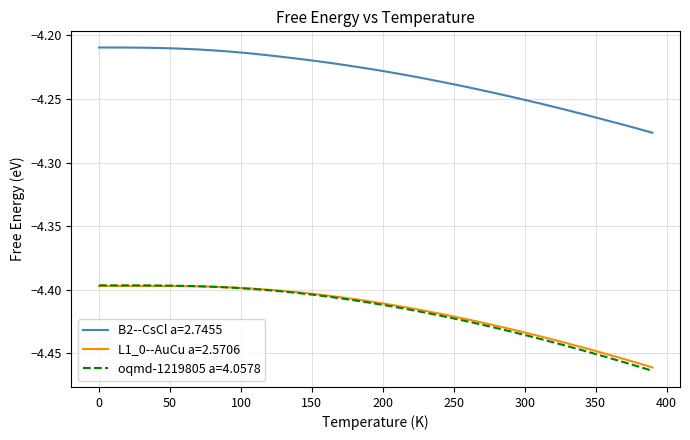

True or false: B2--CsCl a=2.7455 and L1_0--AuCu a=2.5706 intersect in this chart.

False